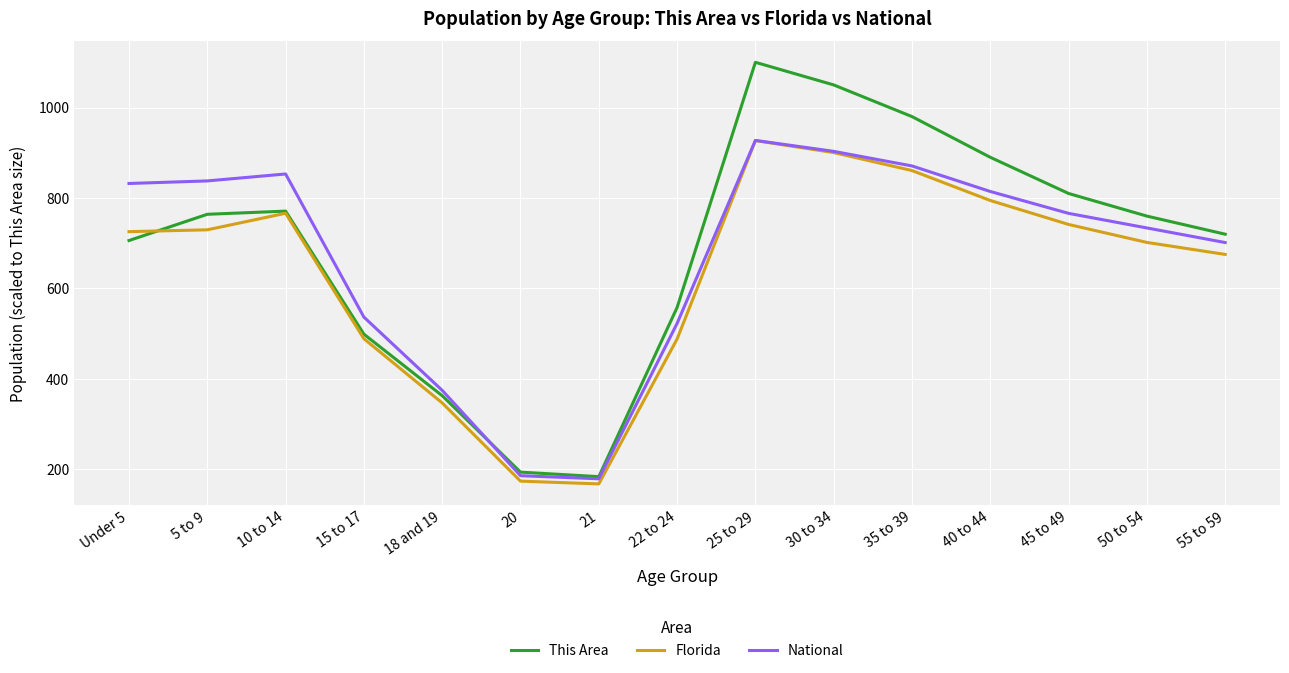

What is the minimum value for National?

179.3